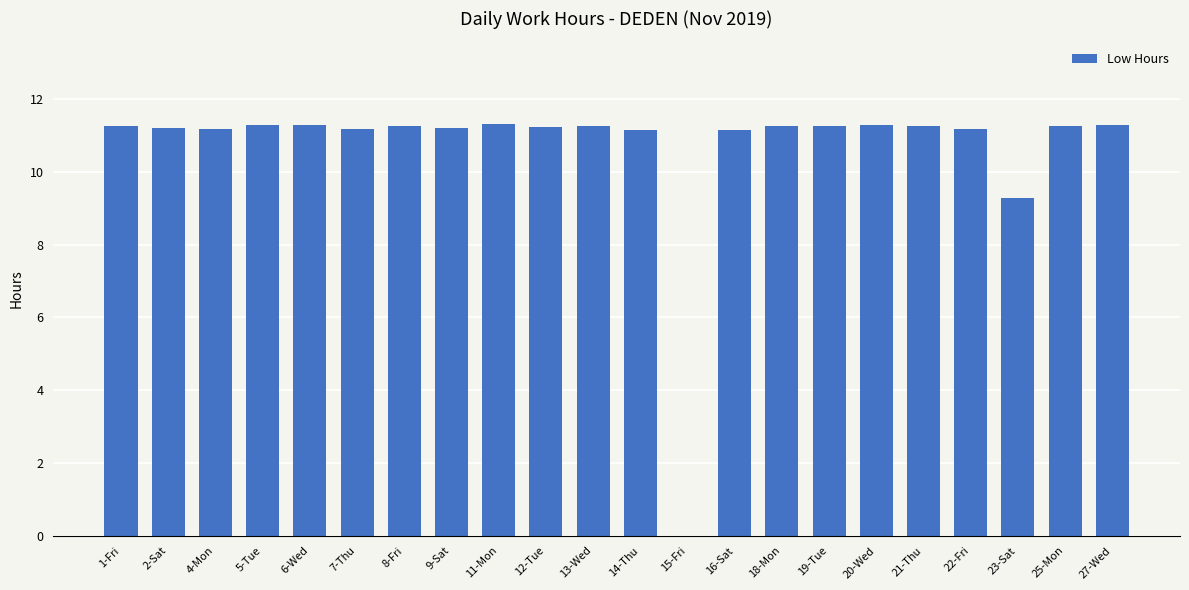

Are the bars grouped side by side (vs. stacked)?

No